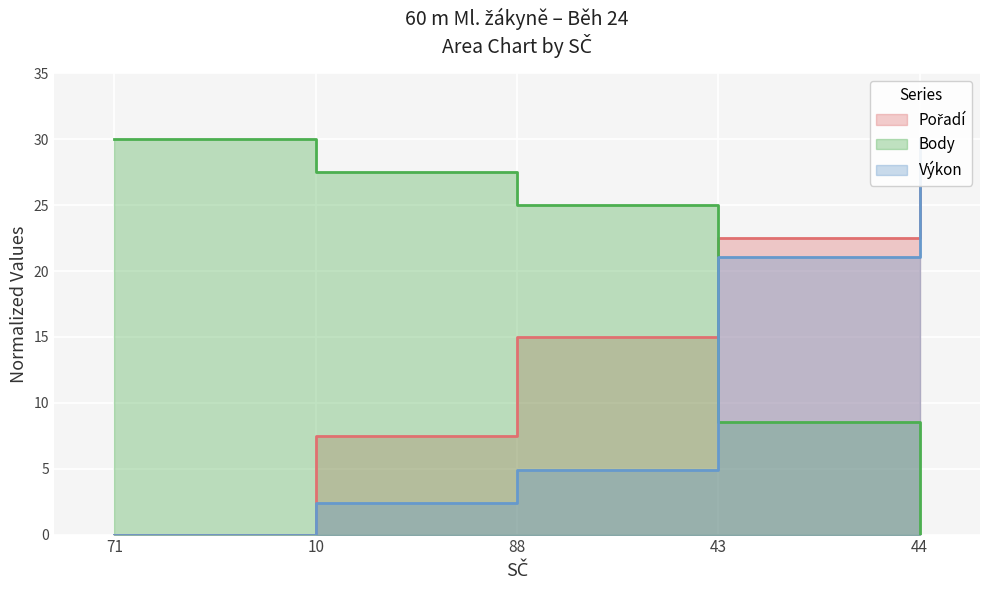

True or false: Pořadí and Výkon intersect in this chart.

False